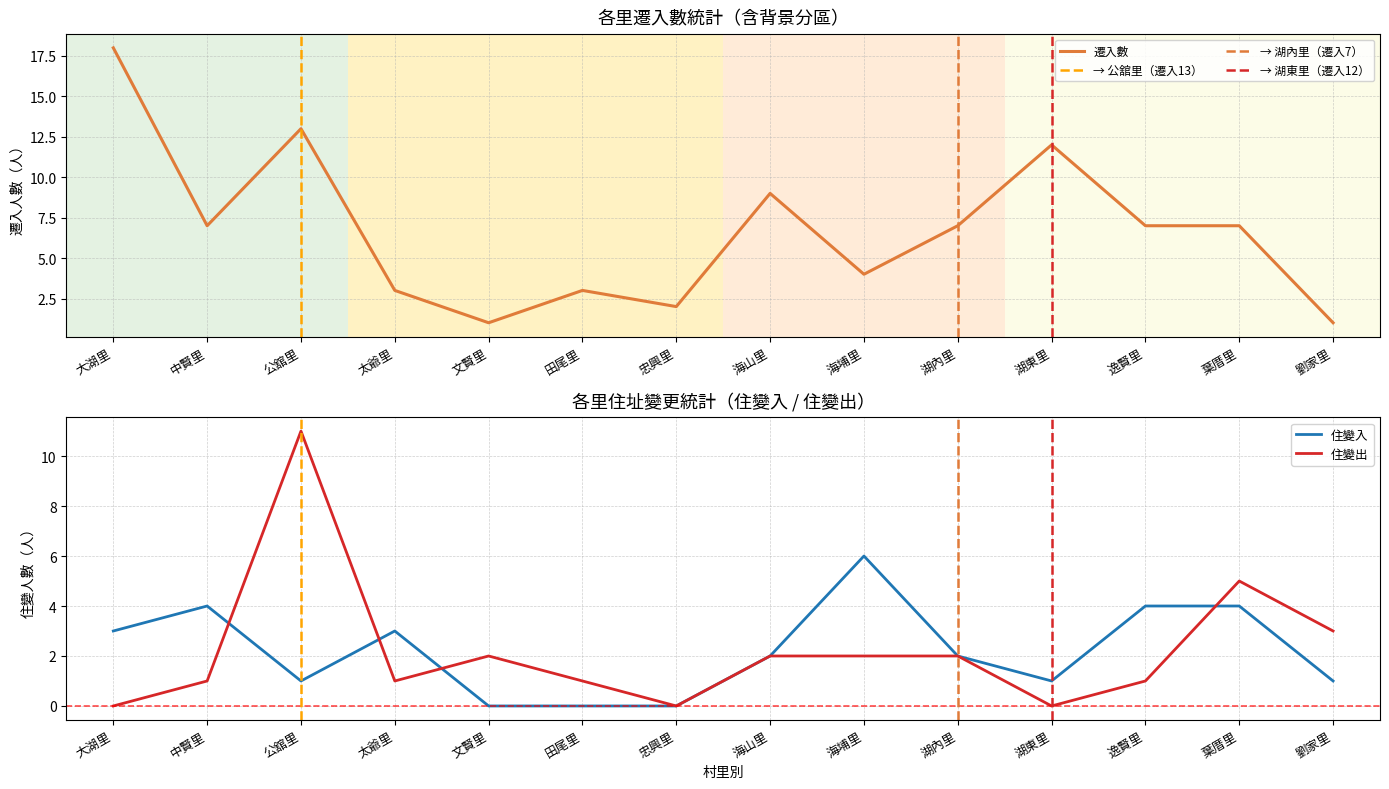

At which label does 遷入數 first exceed 7?

大湖里